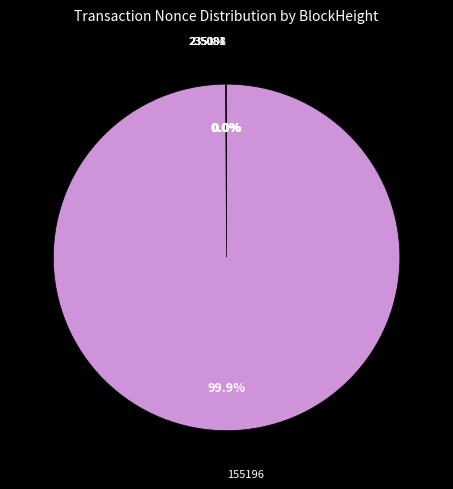

Is there a majority slice in this chart?

Yes